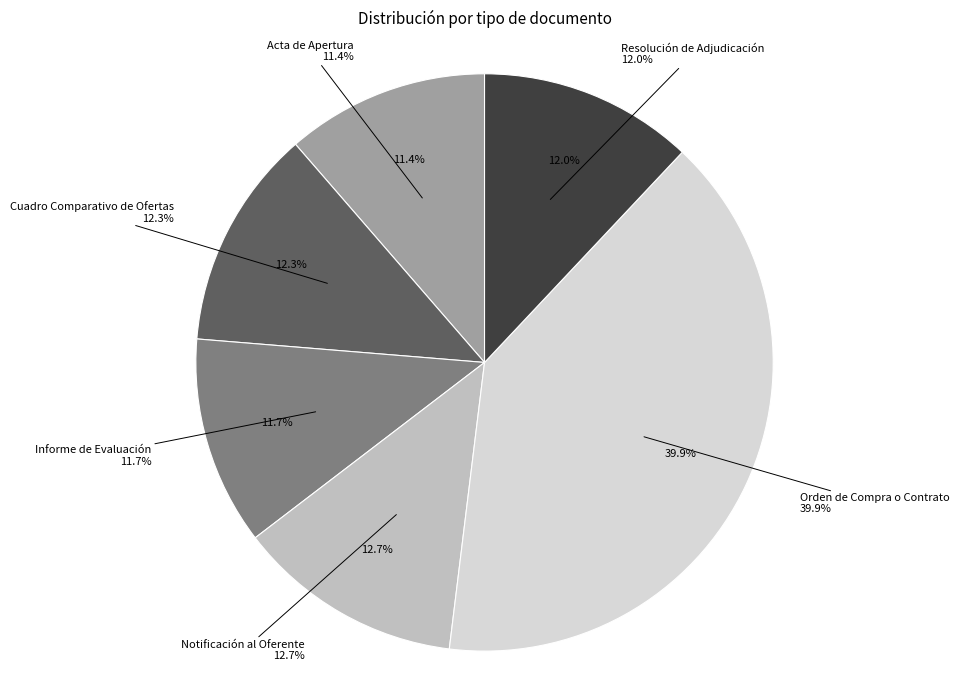

Is there a majority slice in this chart?

No